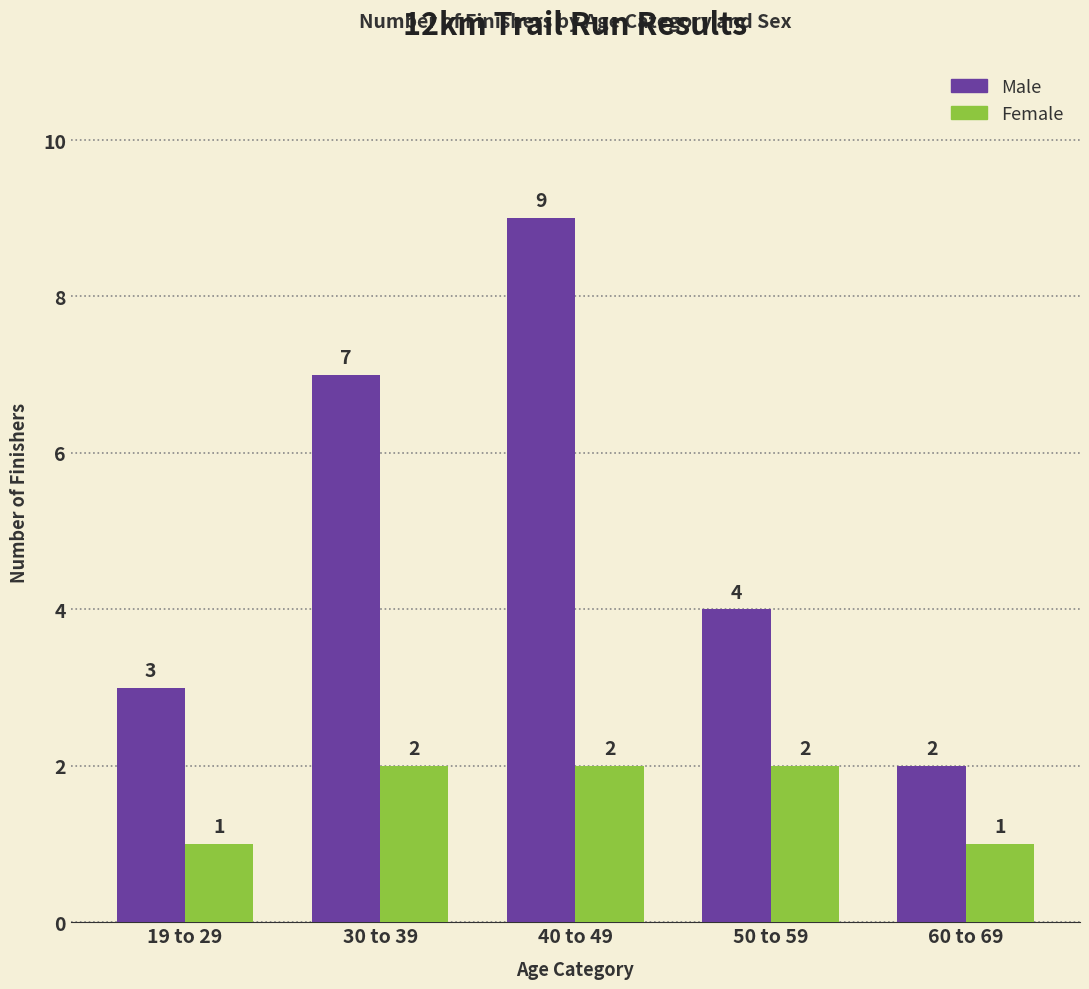

What is the label of the 5th bar from the right?

19 to 29